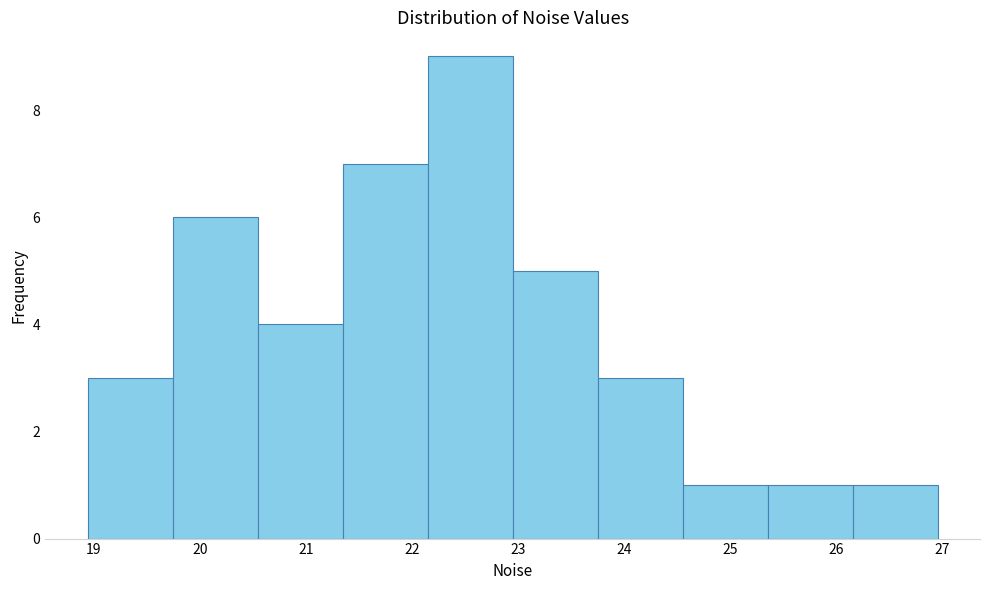

What is the height of the bar covering 25.4 to 26.2 on the x-axis? Neither the bar edges nor the heights are printed on the chart, so give them approximately, as read against the axes.

1